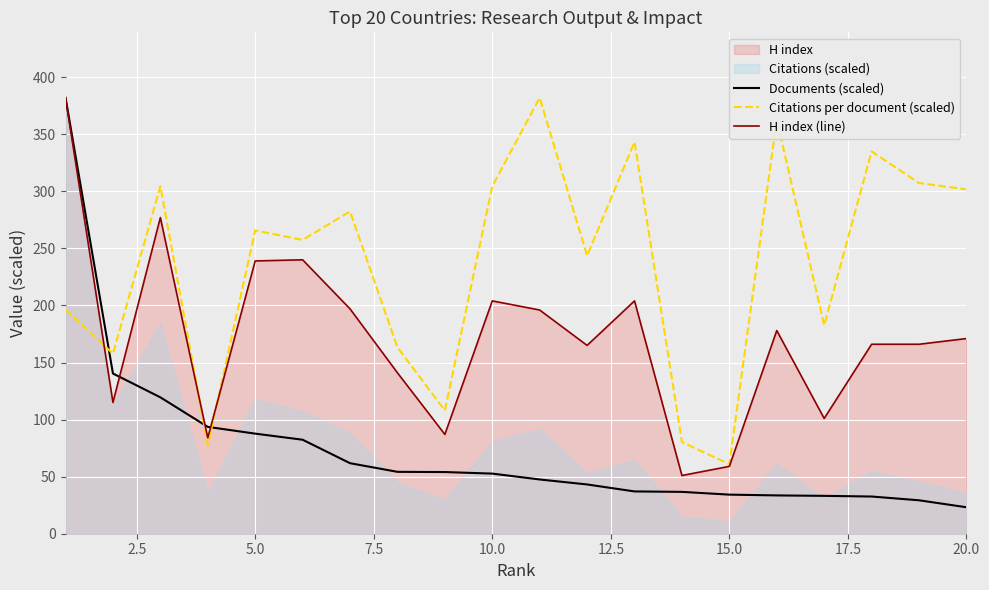

Reading left to right, transcribe all the data shown in this chart.

Documents (scaled): 382.0	140.4	119.5	93.6	87.7	82.4	61.8	54.2	54.0	52.7	47.5	43.2	37.1	36.7	34.2	33.6	33.2	32.6	29.3	23.2
Citations per document (scaled): 196.5	157.8	304.5	77.5	265.7	257.4	282.3	163.3	108.0	304.5	382.0	243.6	343.2	80.3	60.9	362.6	182.7	334.9	307.3	301.7
H index (line): 382.0	115.0	277.0	84.0	239.0	240.0	197.0	141.0	87.0	204.0	196.0	165.0	204.0	51.0	59.0	178.0	101.0	166.0	166.0	171.0